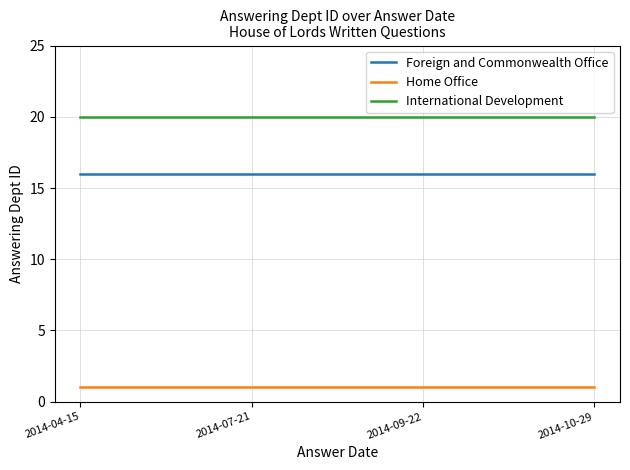

What is the minimum value for Foreign and Commonwealth Office?

16